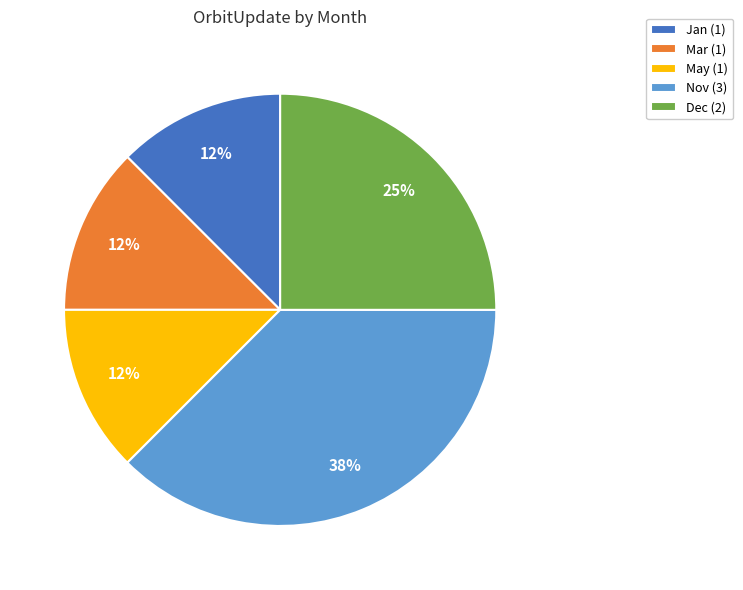

What is the ratio of the value at Mar (1) to the value at Nov (3)?

0.3